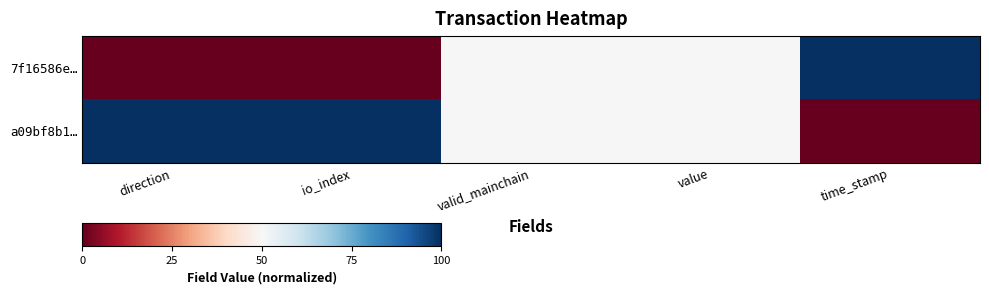

What is the total value across all series at valid_mainchain?

1.0